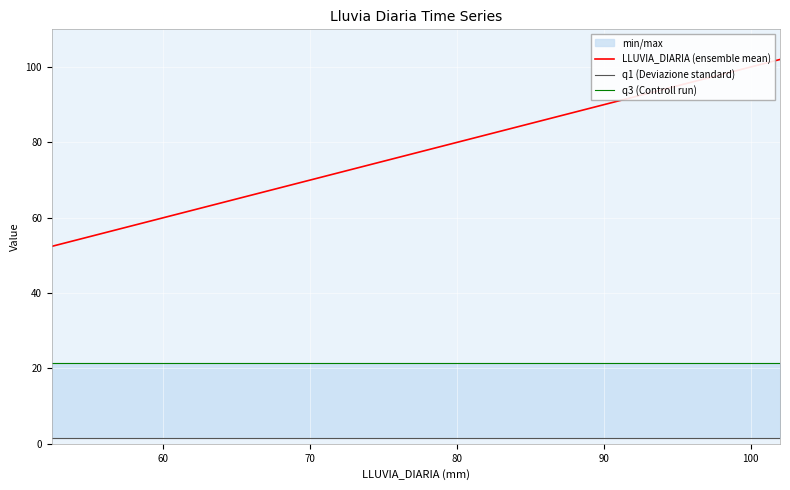

What is the difference between the second highest and minimum values in the LLUVIA_DIARIA (ensemble mean) series?

32.4